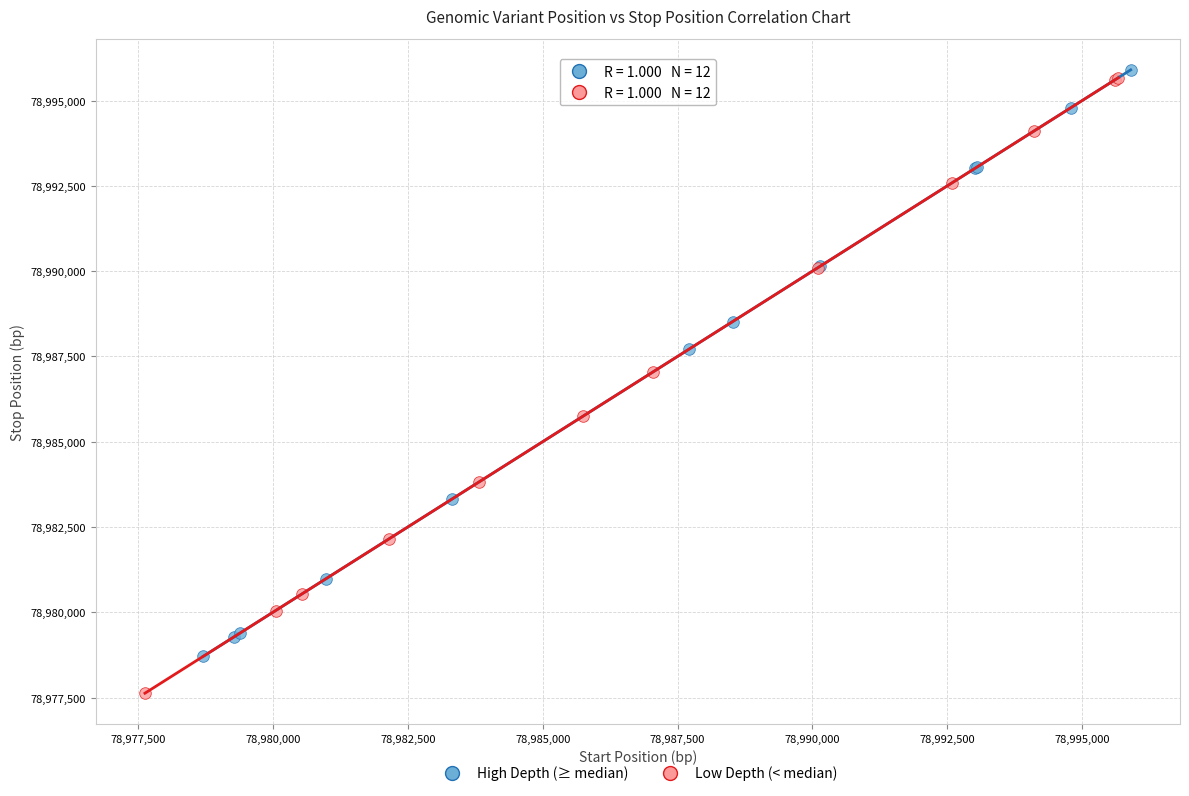

Which series has the widest spread of Y values?

Low Depth (< median)